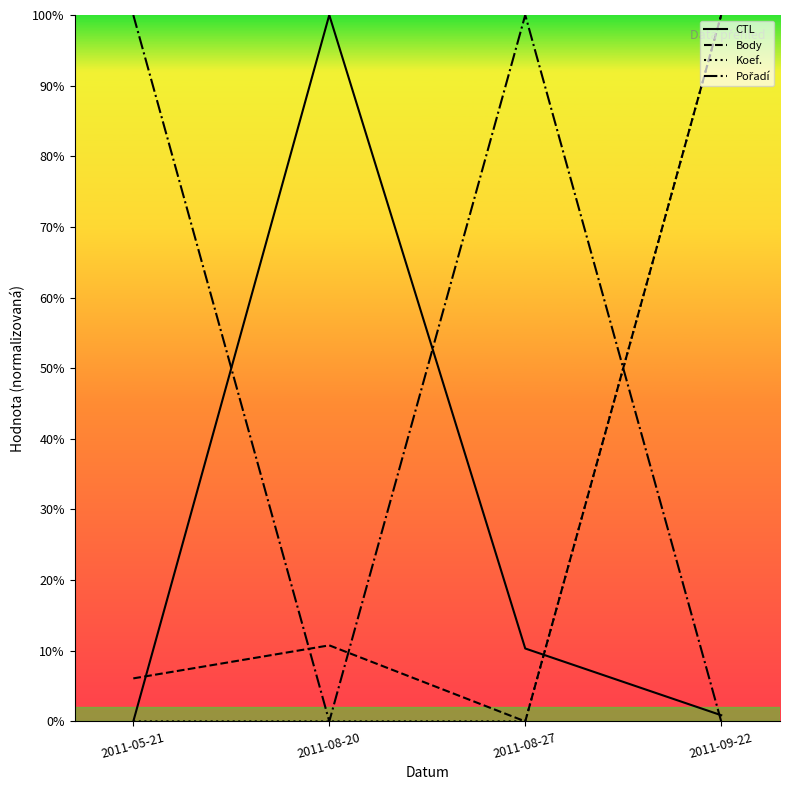

What is the total value across all series at 2011-08-27?

110.3